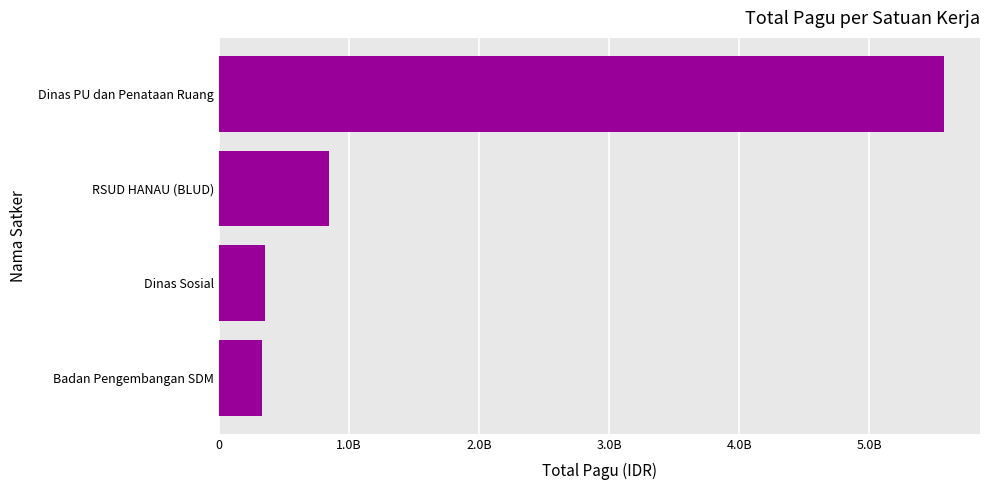

Does the chart contain any negative values?

No